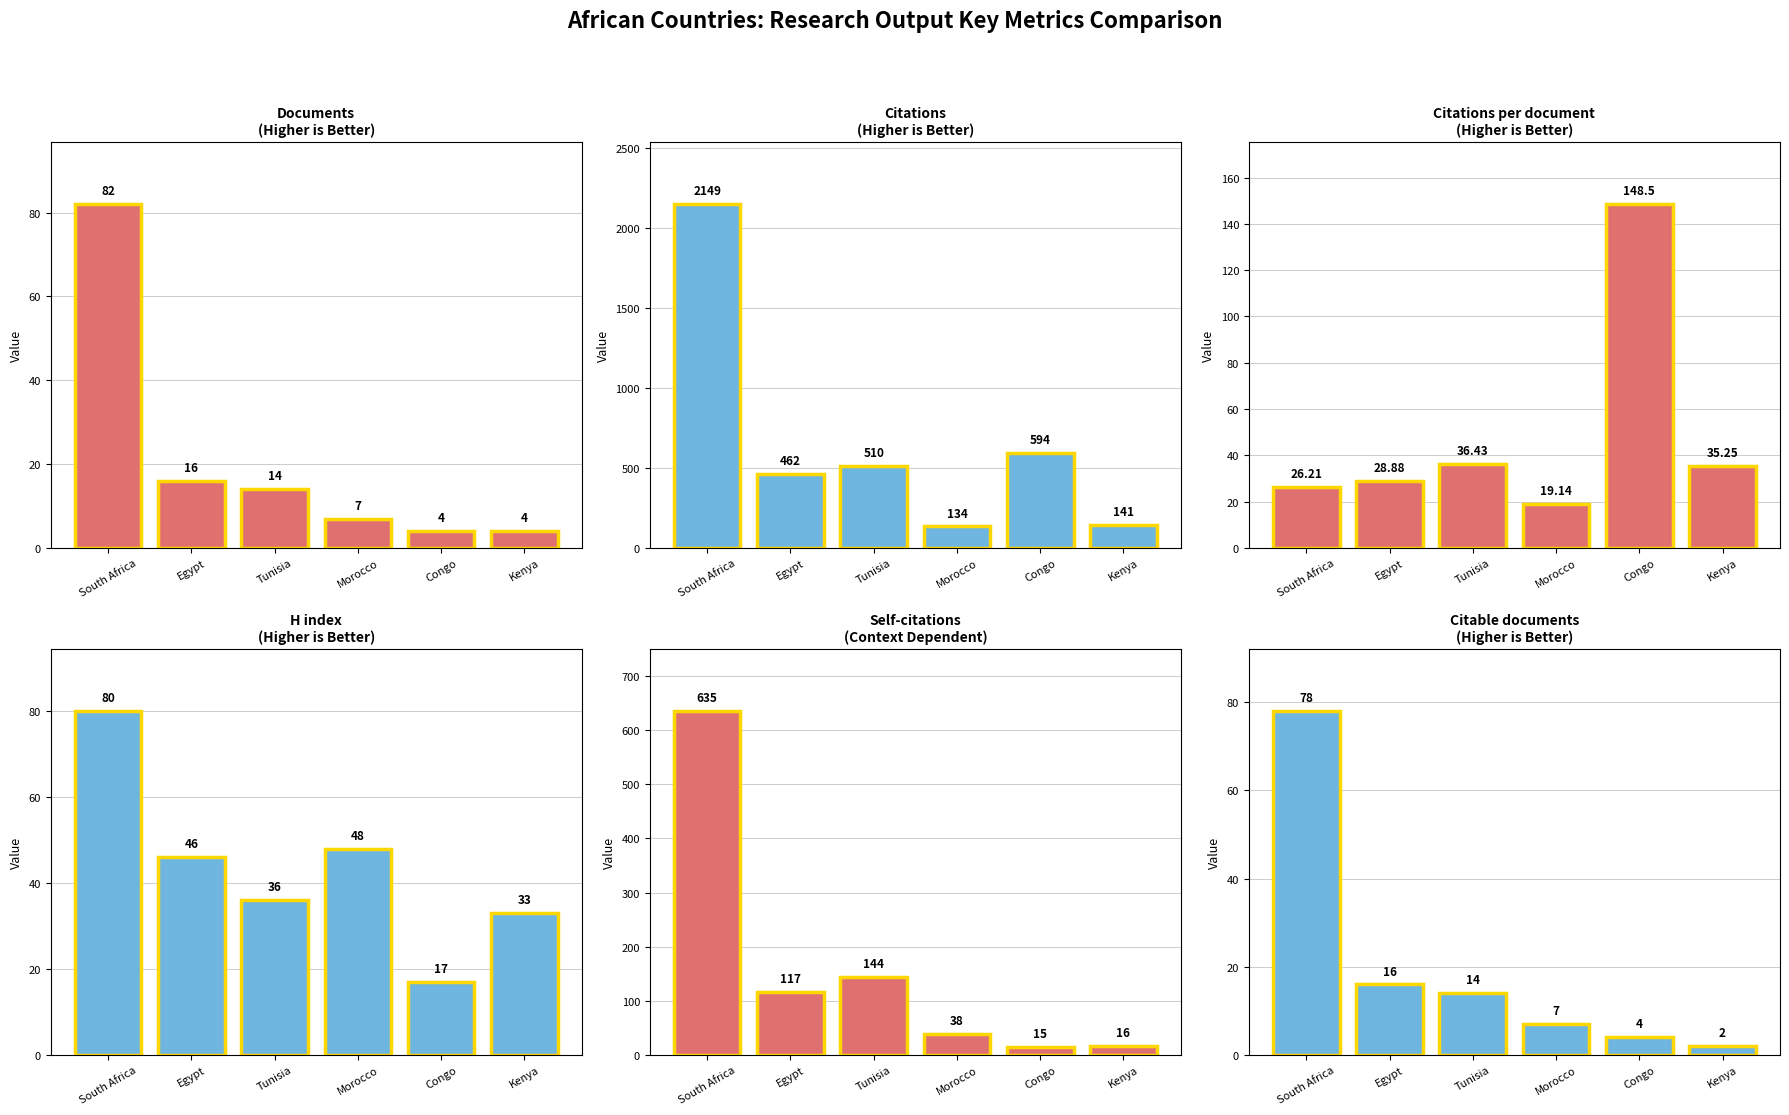

What is the smallest value displayed?

2.0